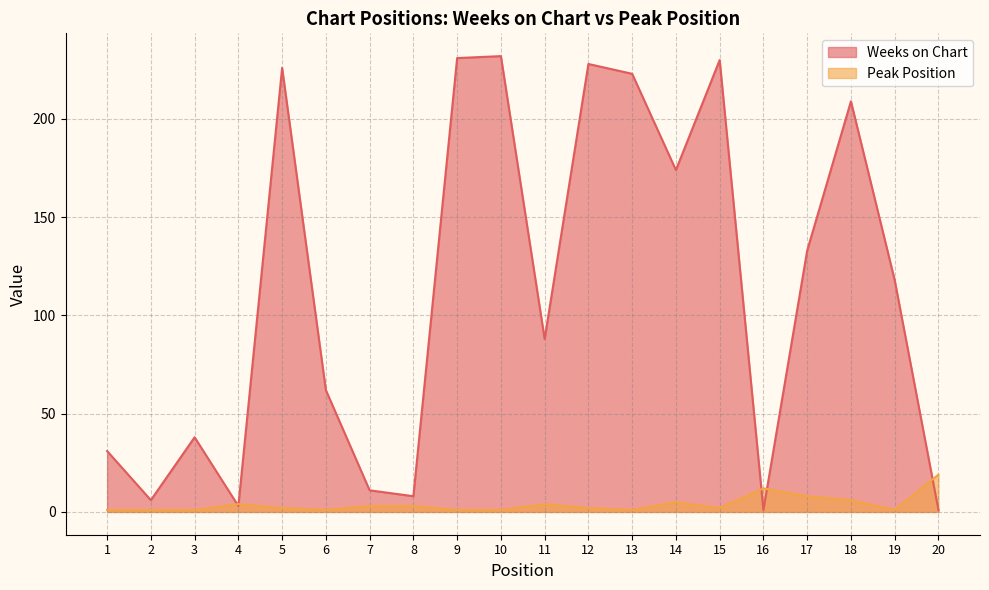

At how many categories does at least one series exceed 186?

7